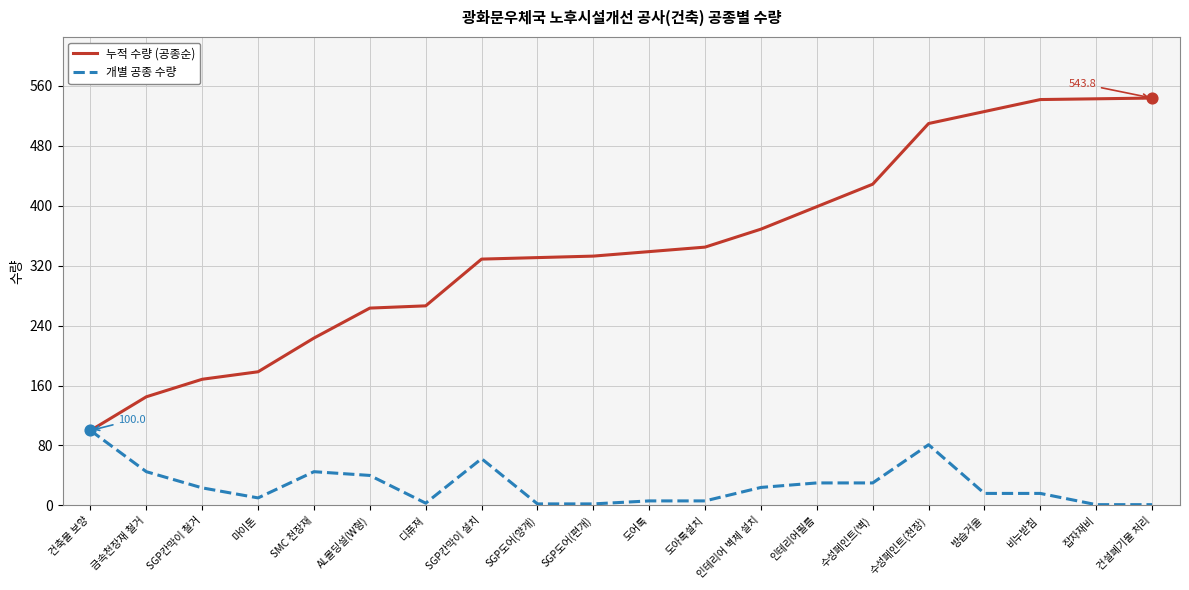

At which category is the sum across all series the highest?

수성페인트(천장)